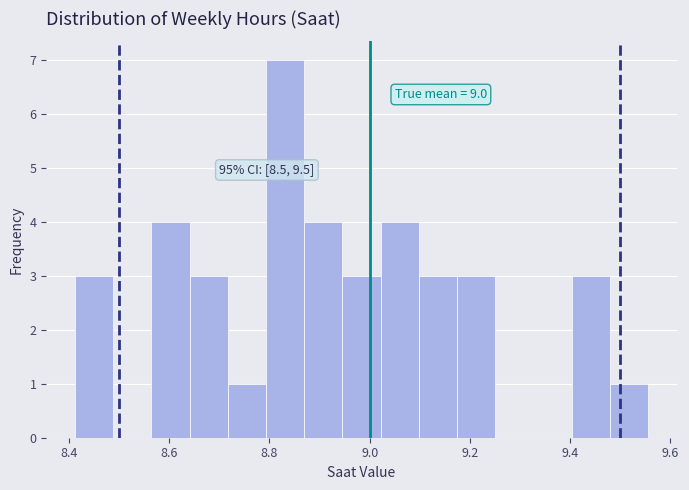

Read against the x-axis, roughly where is the centre of the tallest bar?

8.84